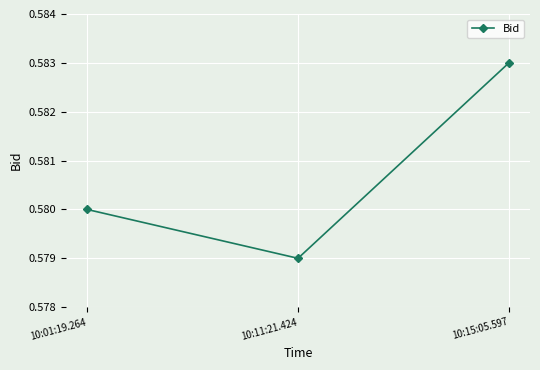

What is the sum of the values at 10:01:19.264 and 10:11:21.424?

1.2